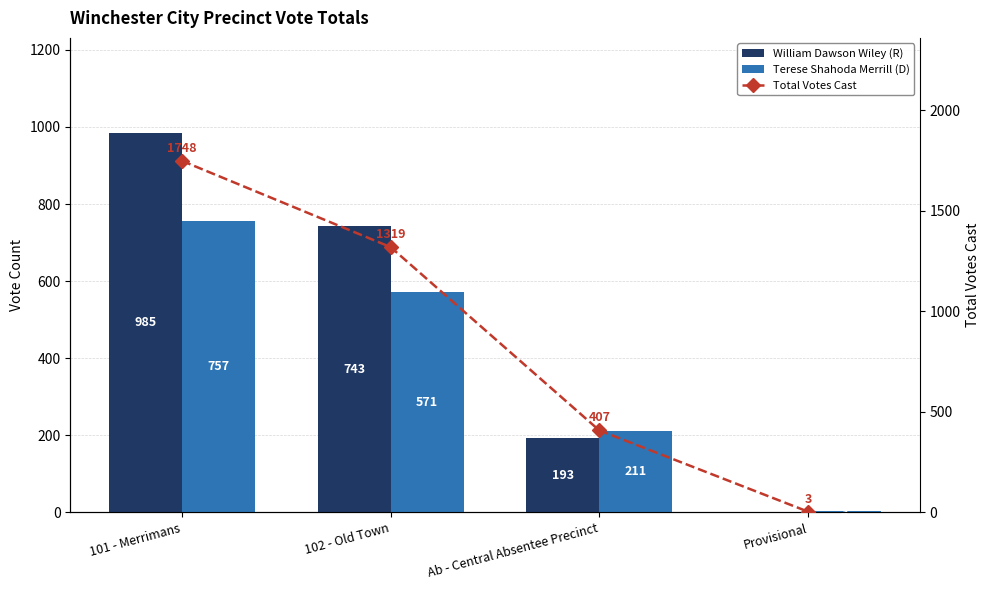

At which category does the chart reach its minimum across all series?

Provisional